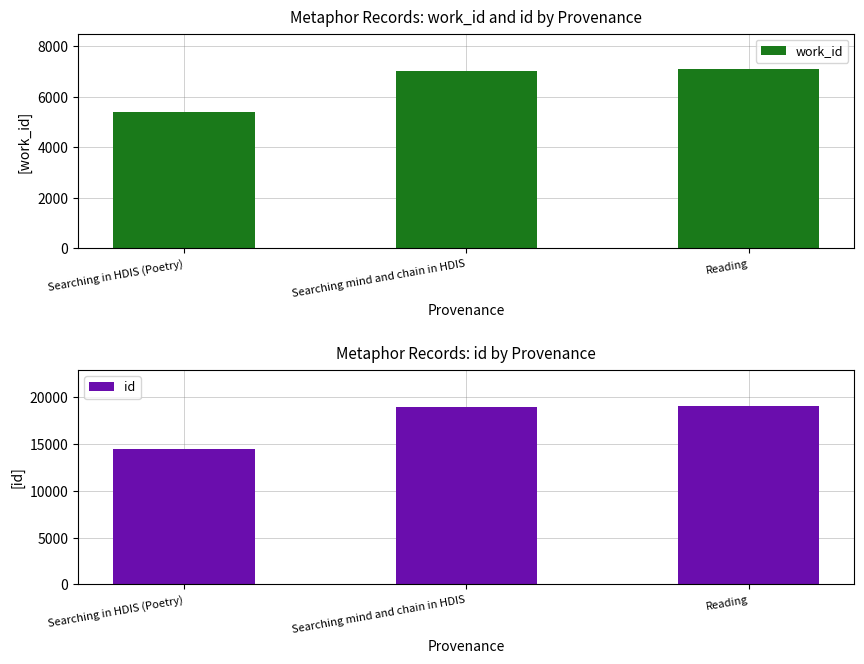

What is the label of the 3rd bar from the right?

Searching in HDIS (Poetry)